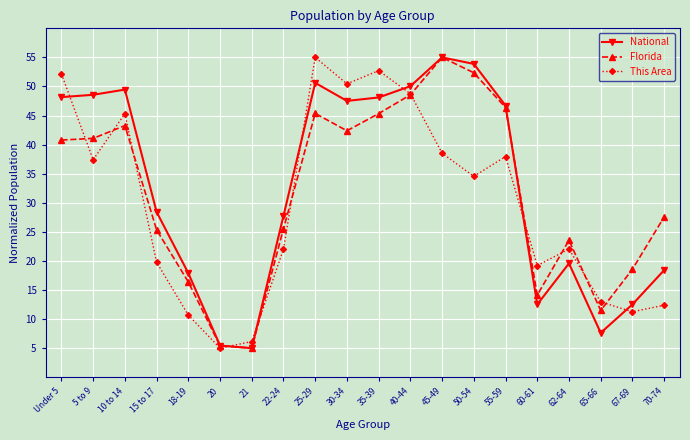

Does the chart display data point markers on the line(s)?

Yes